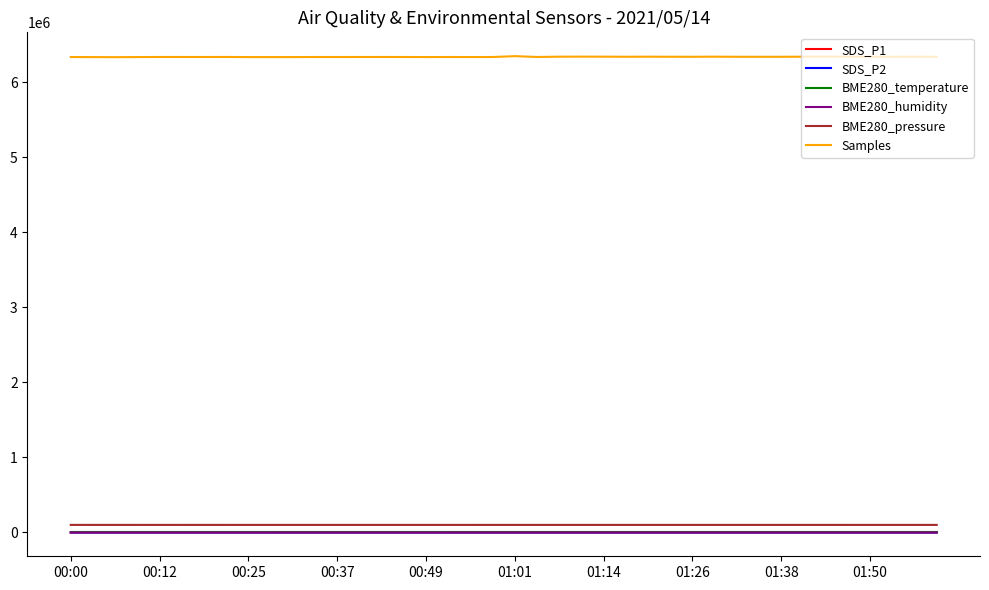

Which series has the largest total across all categories?

Samples